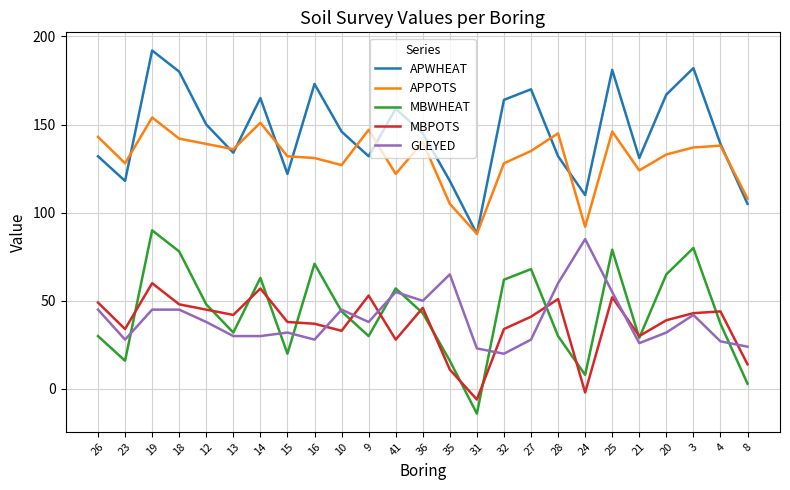

Where does the MBWHEAT series first go above 43?

19